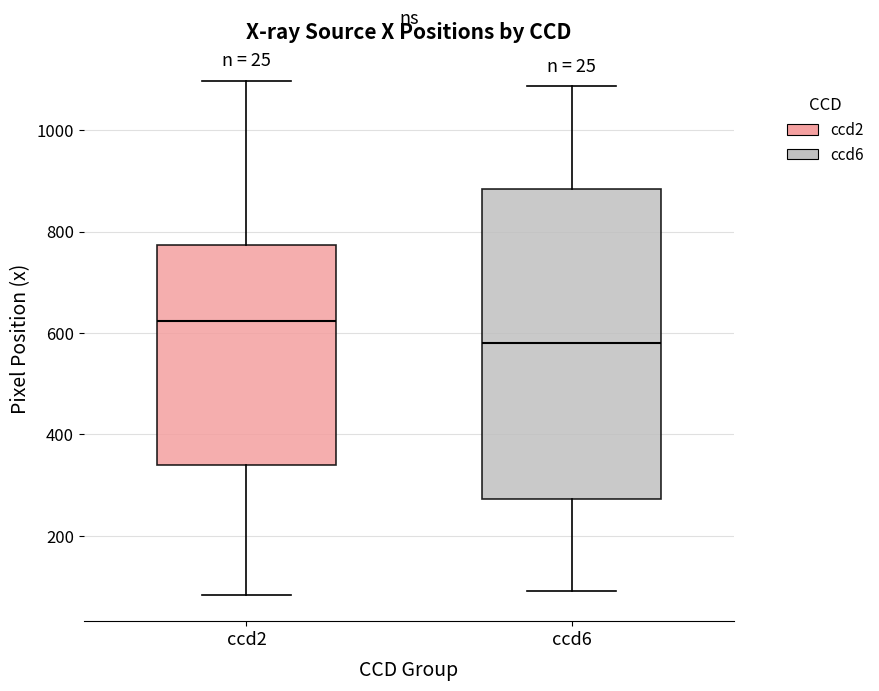

Reading left to right, transcribe this box plot: for each box, give where its median line is, the range the box spans, and where its two whiskers end, as read against the y-axis. The values are not printed on the chart, so give them approximately, as read against the axis.

ccd2: median 620, box 340 to 780, whiskers 80 to 1100
ccd6: median 580, box 280 to 880, whiskers 100 to 1080